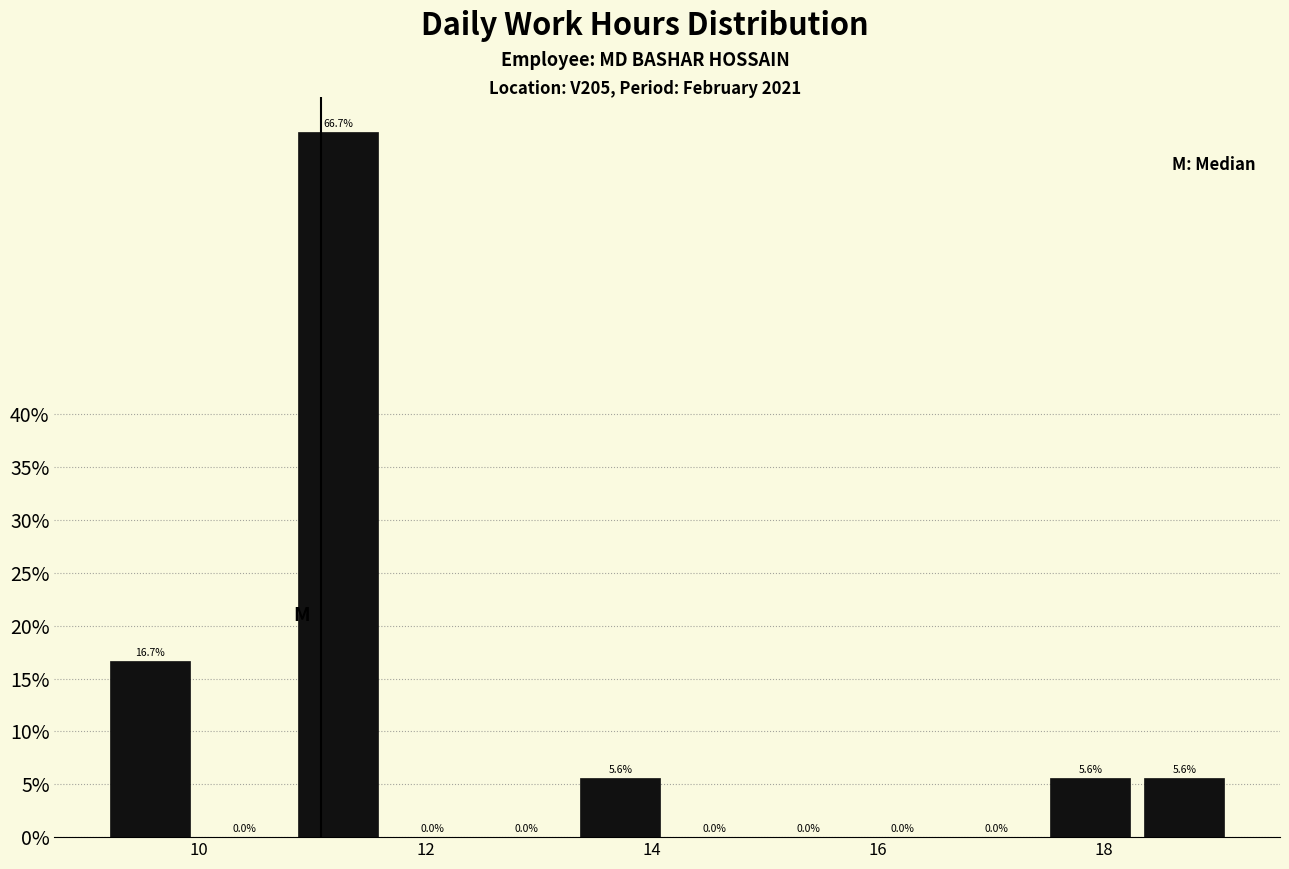

Reading left to right, list every bar in this chart as the range it spans on the x-axis followed by its height. The bar edges are not printed on the chart, so give them approximately, as read against the axis.

9.2 to 10.0: 16.7
10.0 to 10.8: 0.0
10.8 to 11.6: 66.7
11.6 to 12.4: 0.0
12.4 to 13.4: 0.0
13.4 to 14.2: 5.6
14.2 to 15.0: 0.0
15.0 to 15.8: 0.0
15.8 to 16.6: 0.0
16.6 to 17.4: 0.0
17.4 to 18.2: 5.6
18.2 to 19.2: 5.6